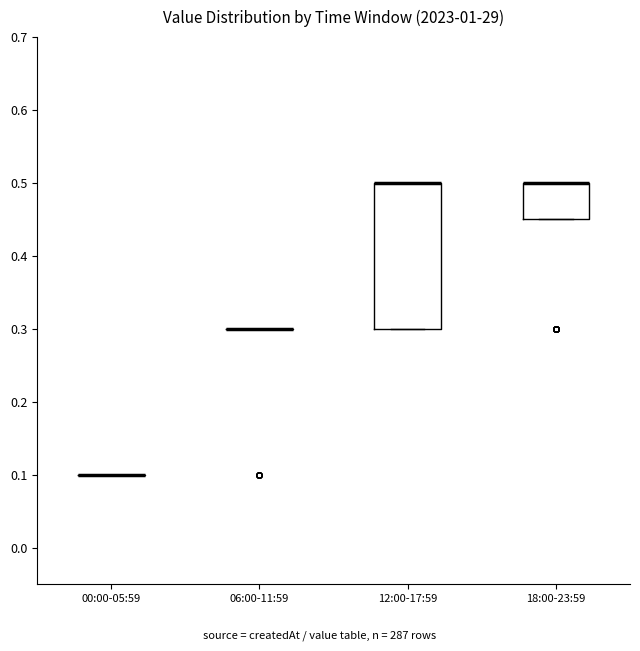

Reading left to right, read every box against the y-axis: the position of its median line, the range the box covers, and the ends of its whiskers. The values are not printed on the chart, so give them approximately, as read against the axis.

00:00-05:59: box collapsed to a line at 0.10, whiskers 0.10 to 0.10
06:00-11:59: box collapsed to a line at 0.30, whiskers 0.30 to 0.30
12:00-17:59: median 0.50 (drawn on the box's upper edge), box 0.30 to 0.50, whiskers 0.30 to 0.50
18:00-23:59: median 0.50 (drawn on the box's upper edge), box 0.45 to 0.50, whiskers 0.45 to 0.50